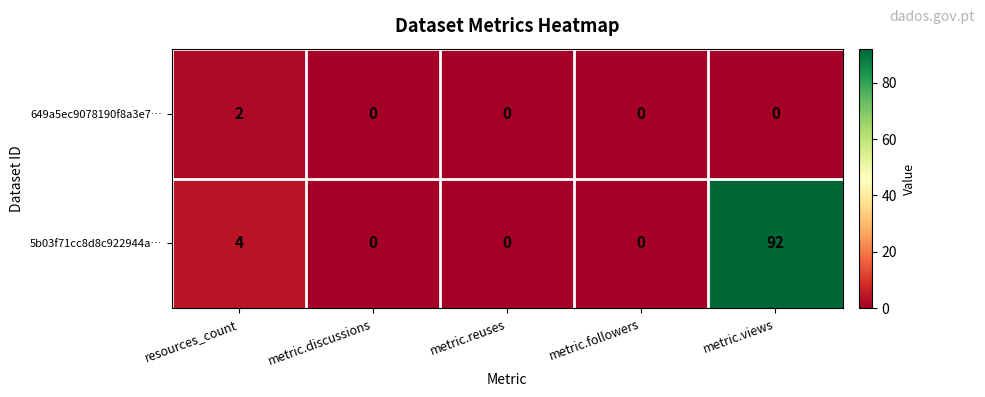

The 649a5ec9078190f8a3e7… series shows -1 at metric.views. True or false?

False